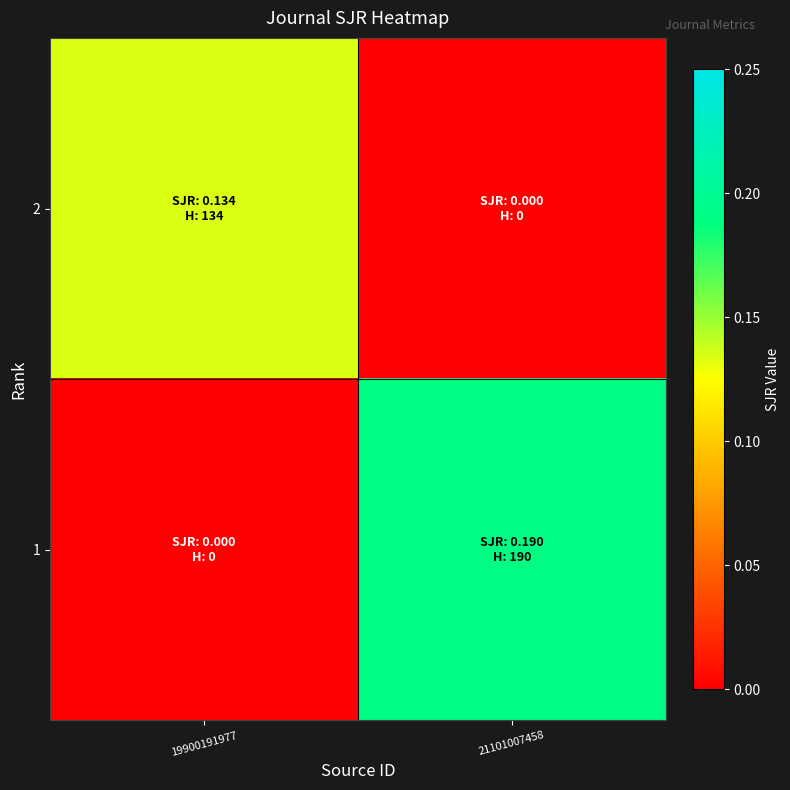

Reading left to right, transcribe all the data shown in this chart.

2: 19900191977=0.1	21101007458=0.0
1: 19900191977=0.0	21101007458=0.2